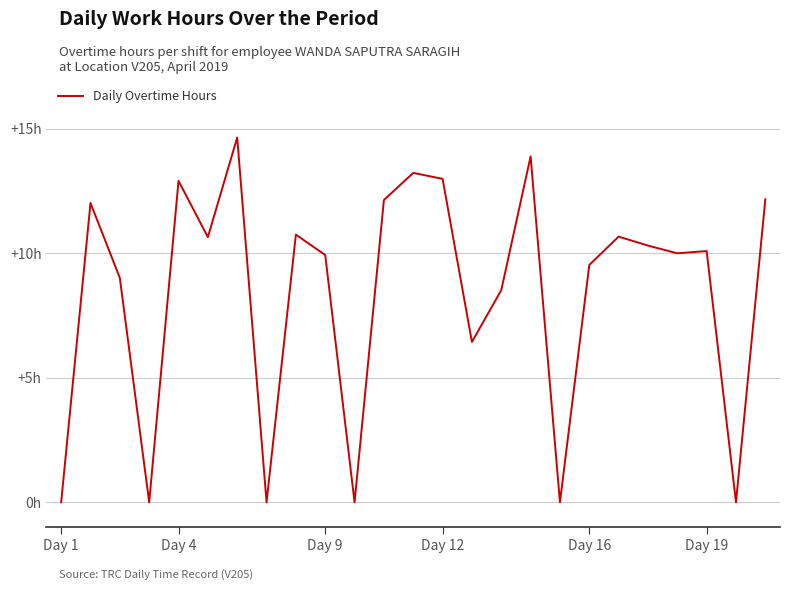

Does the chart display data point markers on the line(s)?

No